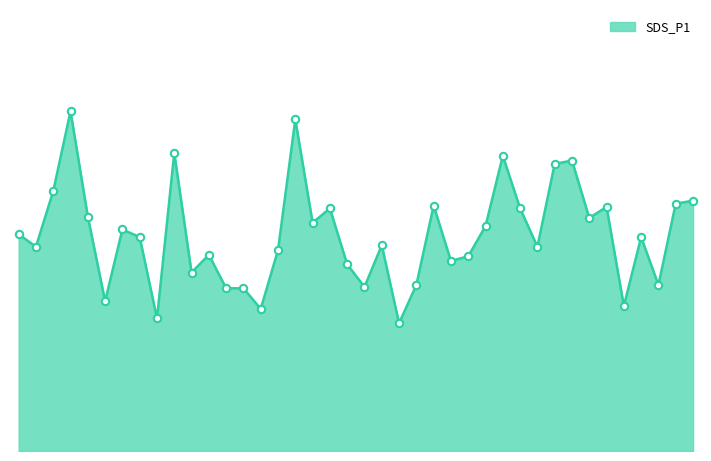

Is this an area chart (filled region under the line)?

Yes